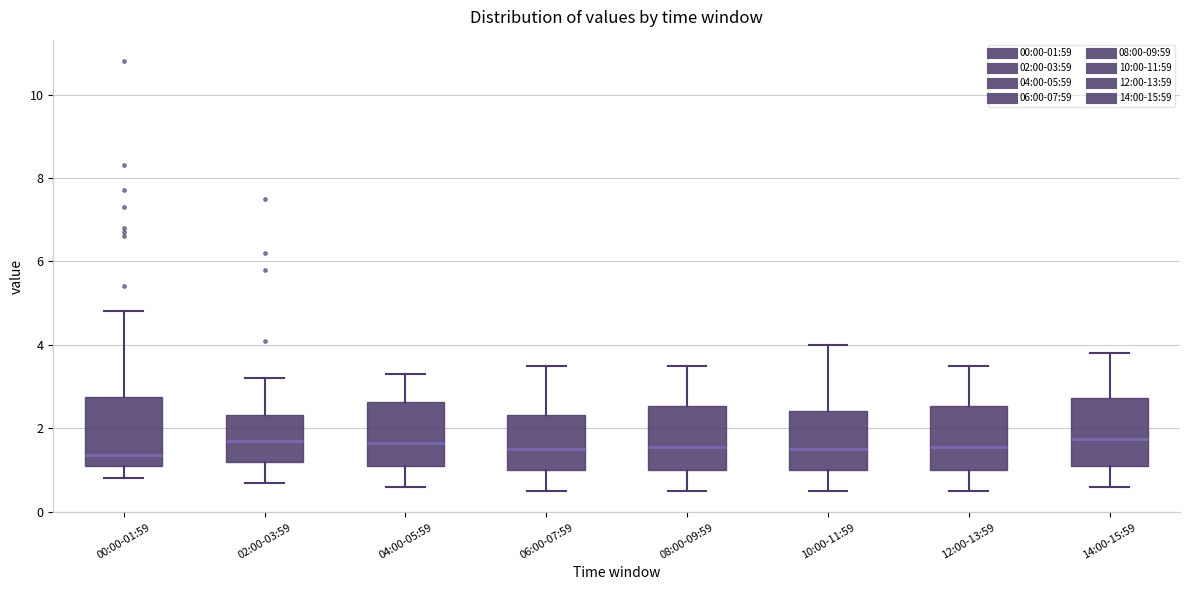

Reading left to right, transcribe this box plot: for each box, give where its median line is, the range the box spans, and where its two whiskers end, as read against the y-axis. The values are not printed on the chart, so give them approximately, as read against the axis.

00:00-01:59: median 1.4, box 1.2 to 2.8, whiskers 0.8 to 4.8
02:00-03:59: median 1.8, box 1.2 to 2.4, whiskers 0.8 to 3.2
04:00-05:59: median 1.6, box 1.2 to 2.6, whiskers 0.6 to 3.4
06:00-07:59: median 1.6, box 1.0 to 2.4, whiskers 0.6 to 3.6
08:00-09:59: median 1.6, box 1.0 to 2.6, whiskers 0.6 to 3.6
10:00-11:59: median 1.6, box 1.0 to 2.4, whiskers 0.6 to 4.0
12:00-13:59: median 1.6, box 1.0 to 2.6, whiskers 0.6 to 3.6
14:00-15:59: median 1.8, box 1.2 to 2.8, whiskers 0.6 to 3.8